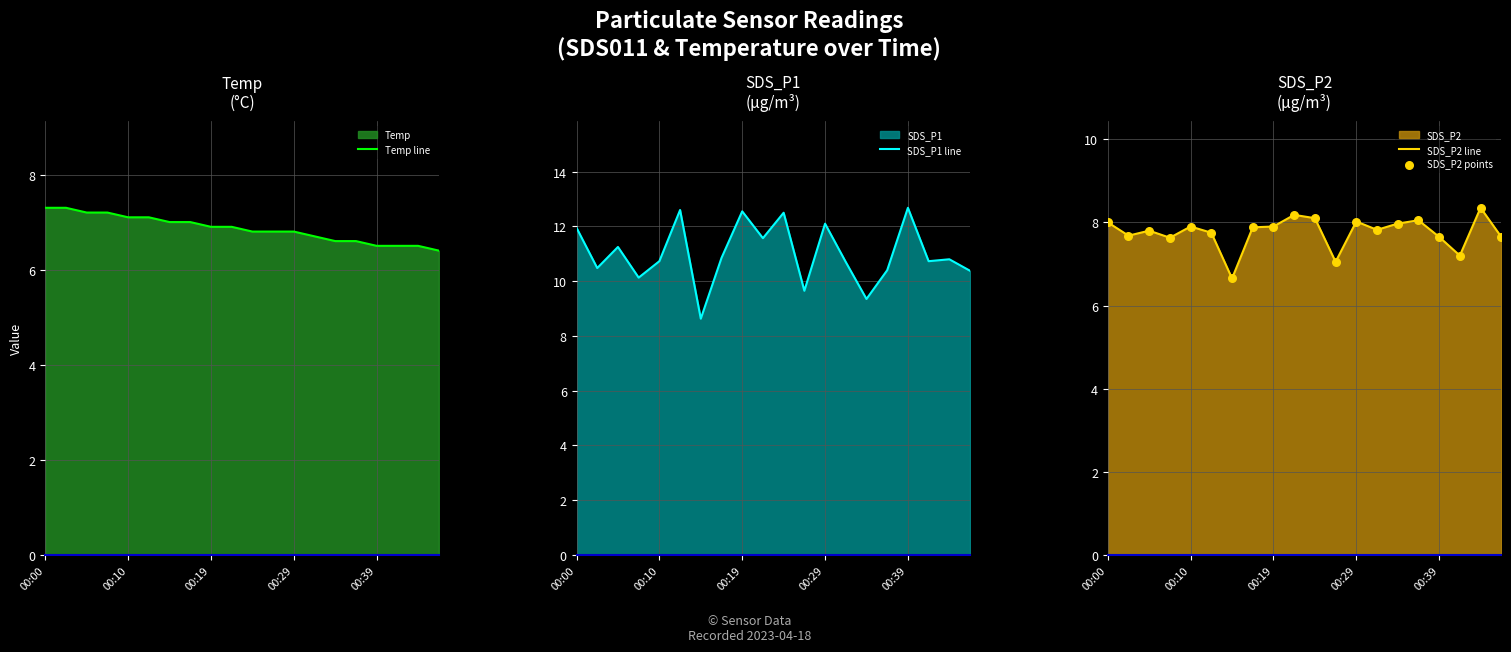

What is the lowest value of the SDS_P2 line series?

6.7